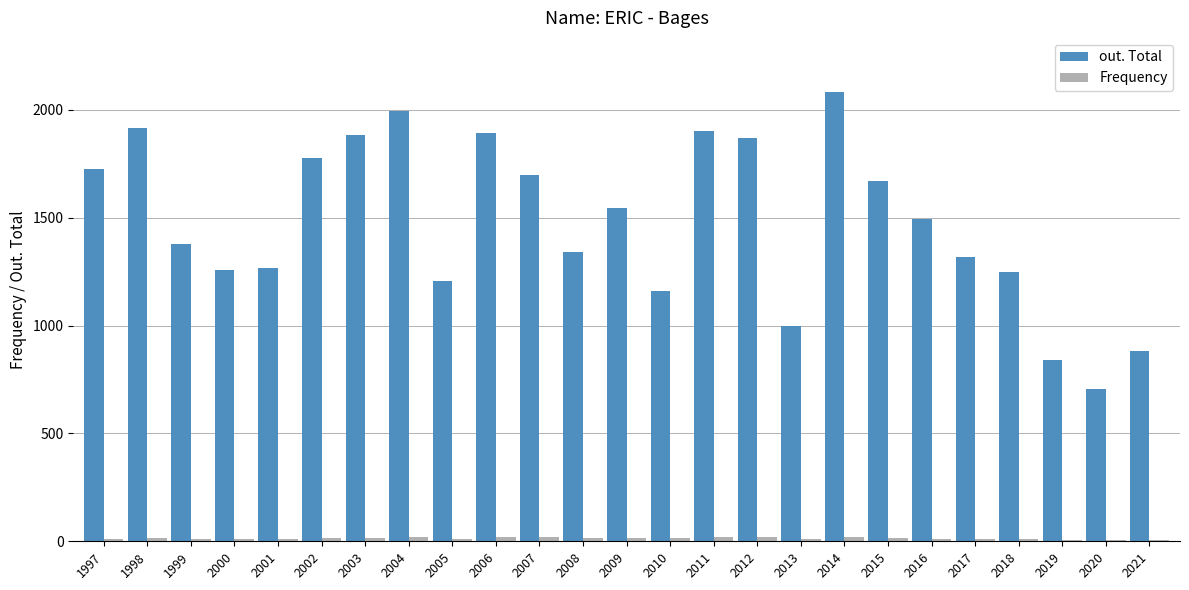

What is the sum of all out. Total values?

37045